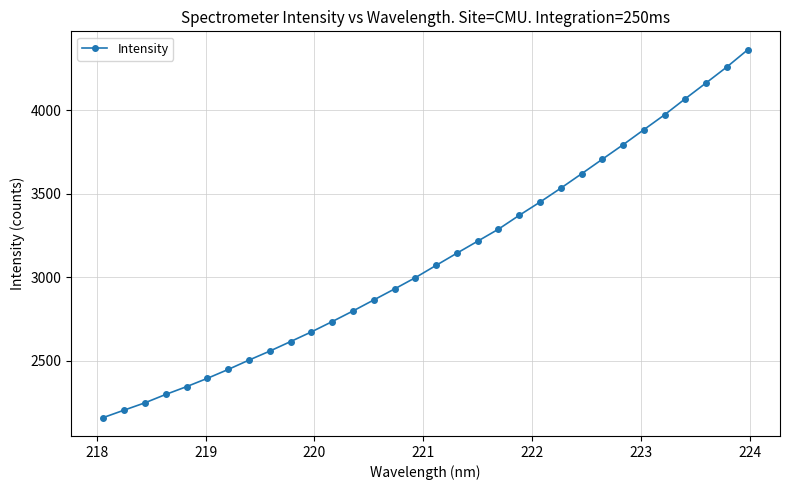

What is the difference between the second highest and second lowest values?

2055.3